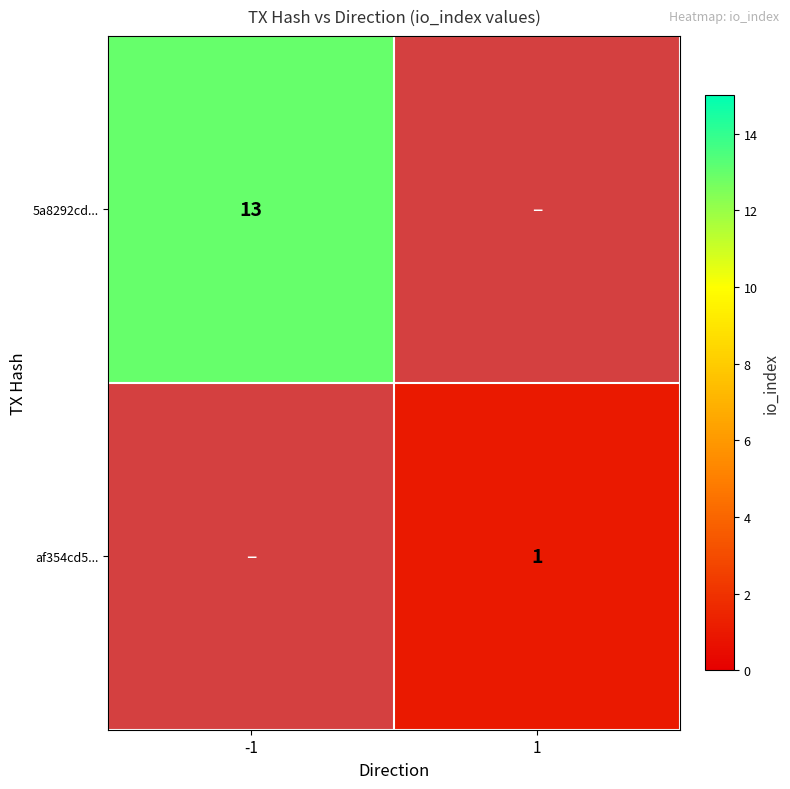

Count the number of categories in the chart.

2